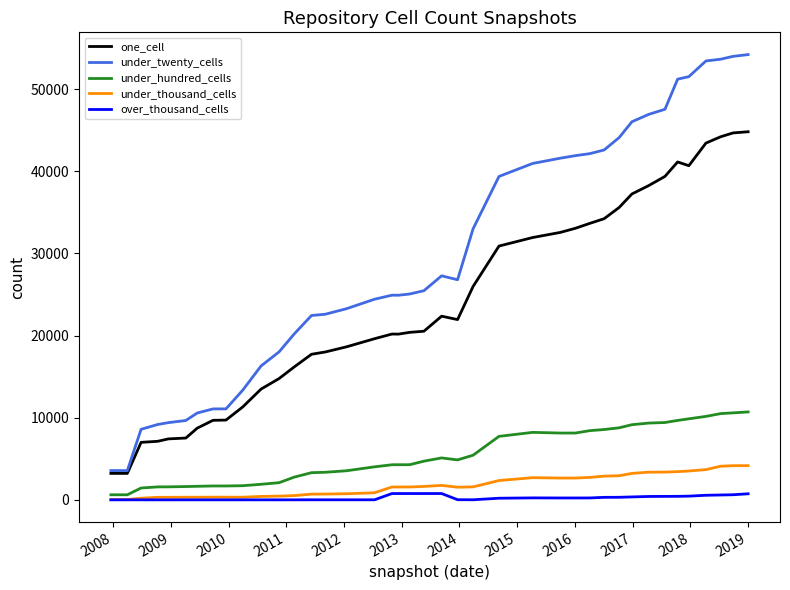

Does the chart display data point markers on the line(s)?

No